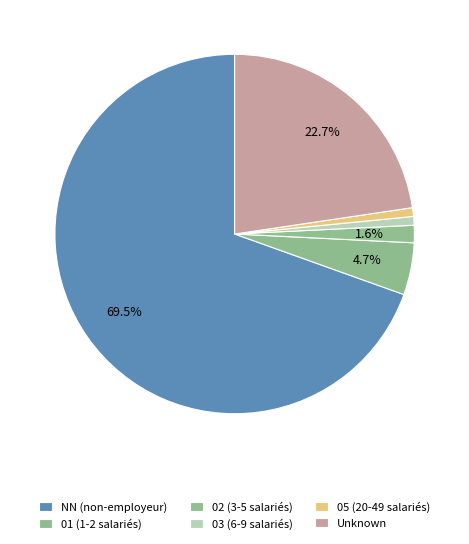

Which category has the smallest portion of the pie?

03